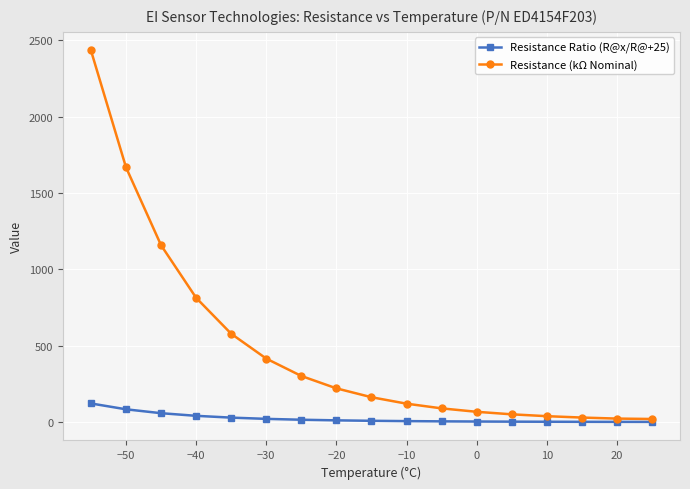

Which series has the largest total across all categories?

Resistance (kΩ Nominal)